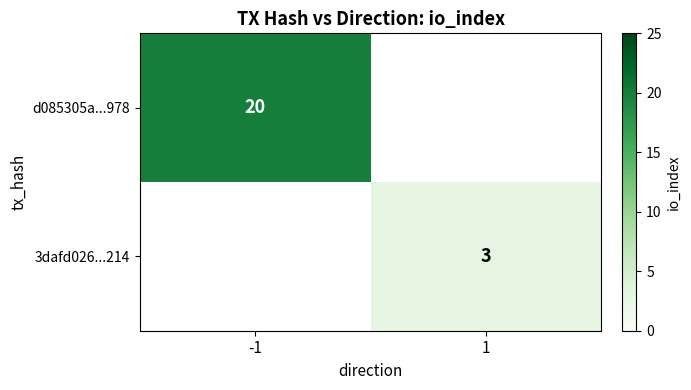

Which has a higher value, 1 or -1?

-1